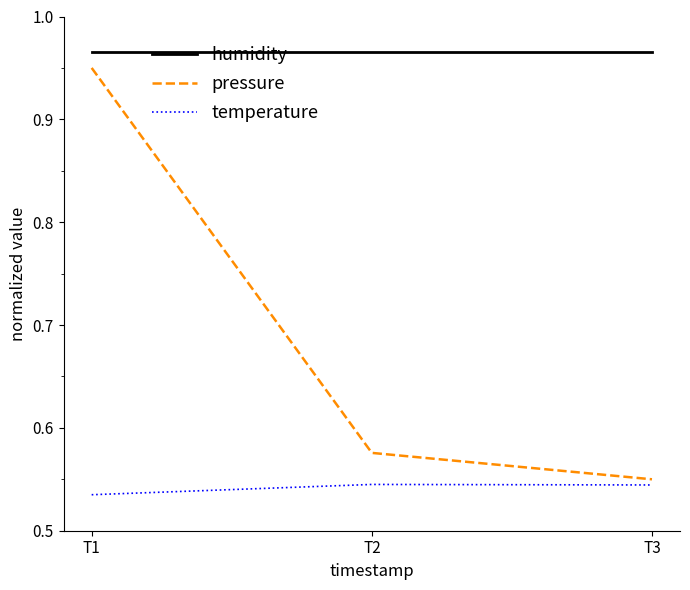

At how many categories does at least one series exceed 0?

3